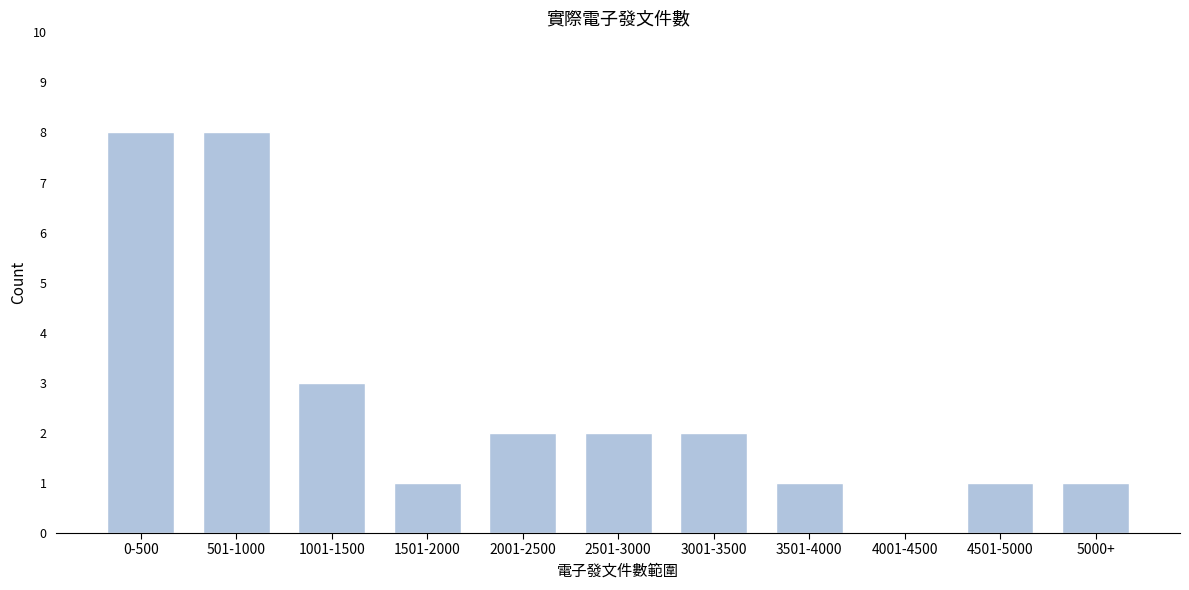

Reading left to right, list all the values displayed in this chart.

0-500=8	501-1000=8	1001-1500=3	1501-2000=1	2001-2500=2	2501-3000=2	3001-3500=2	3501-4000=1	4001-4500=0	4501-5000=1	5000+=1